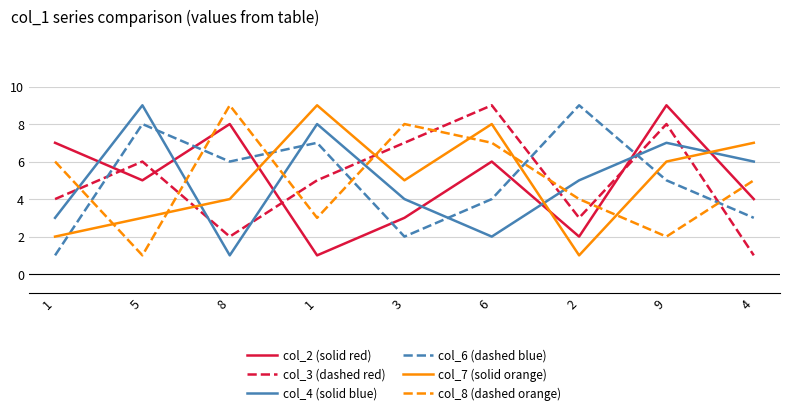

What are all the series names shown in the legend?

col_2 (solid red), col_3 (dashed red), col_4 (solid blue), col_6 (dashed blue), col_7 (solid orange), col_8 (dashed orange)